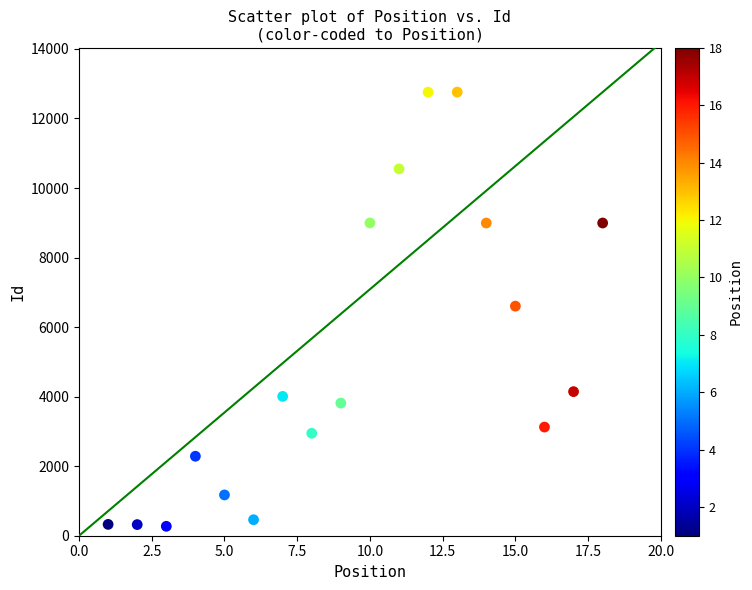

What is the range of X values (max minus min)?

17